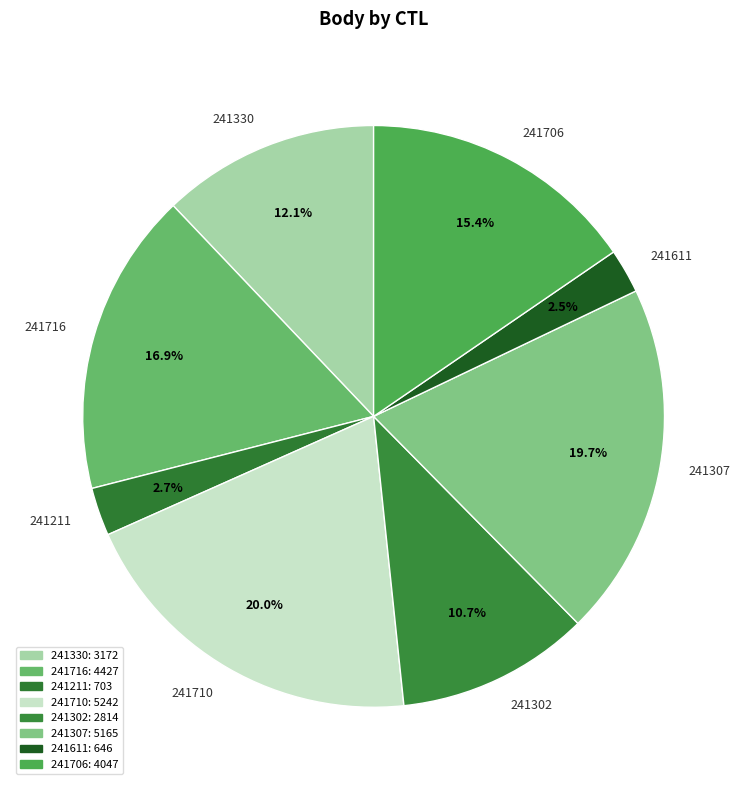

What is the ratio of the value at 241330 to the value at 241710?

0.6